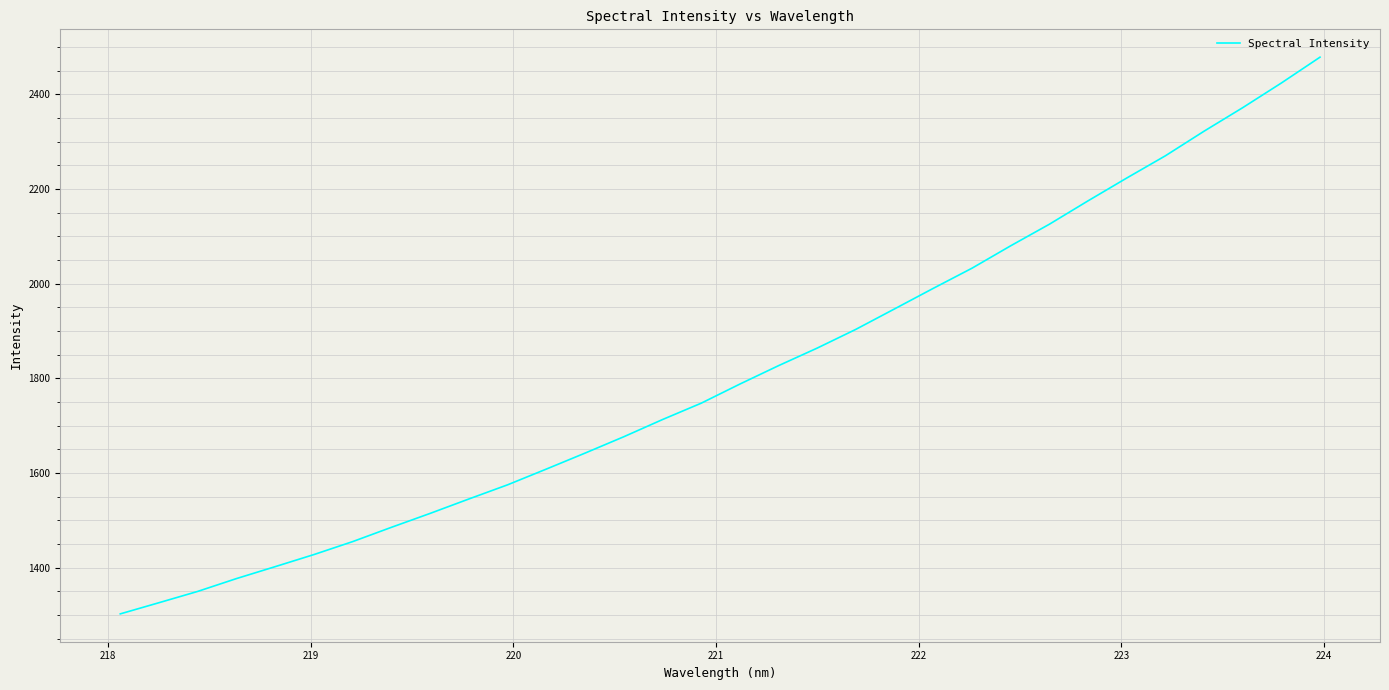

What is the difference between the maximum and minimum values?

1176.1